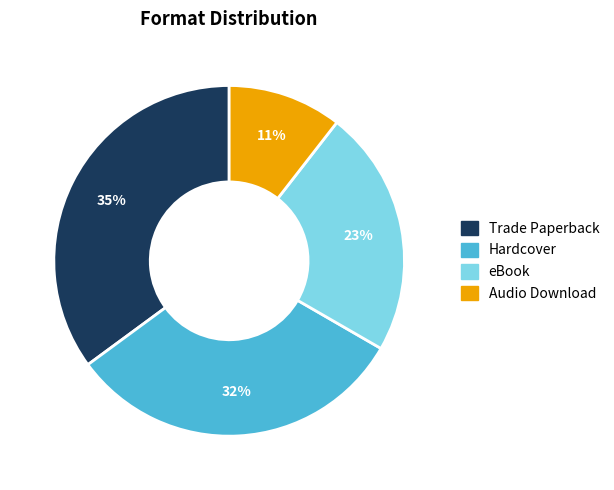

Does any single category account for the majority?

No